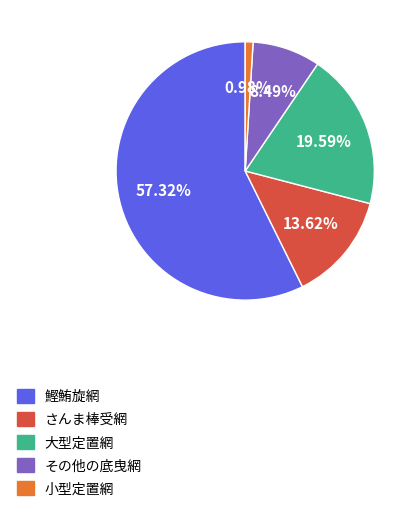

What percentage do さんま棒受網 and 小型定置網 together represent?

14.6%